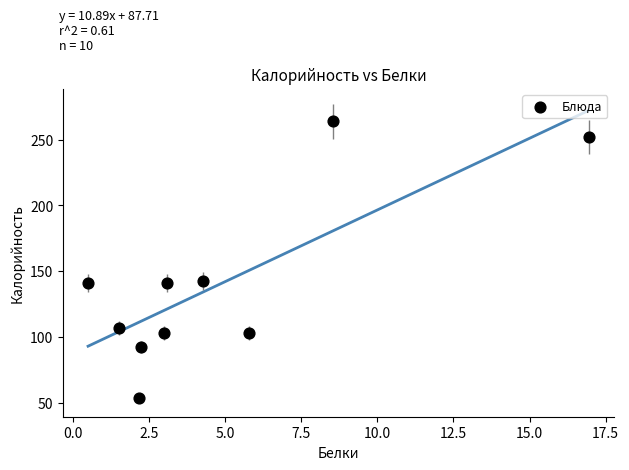

What is the average X value?

4.8